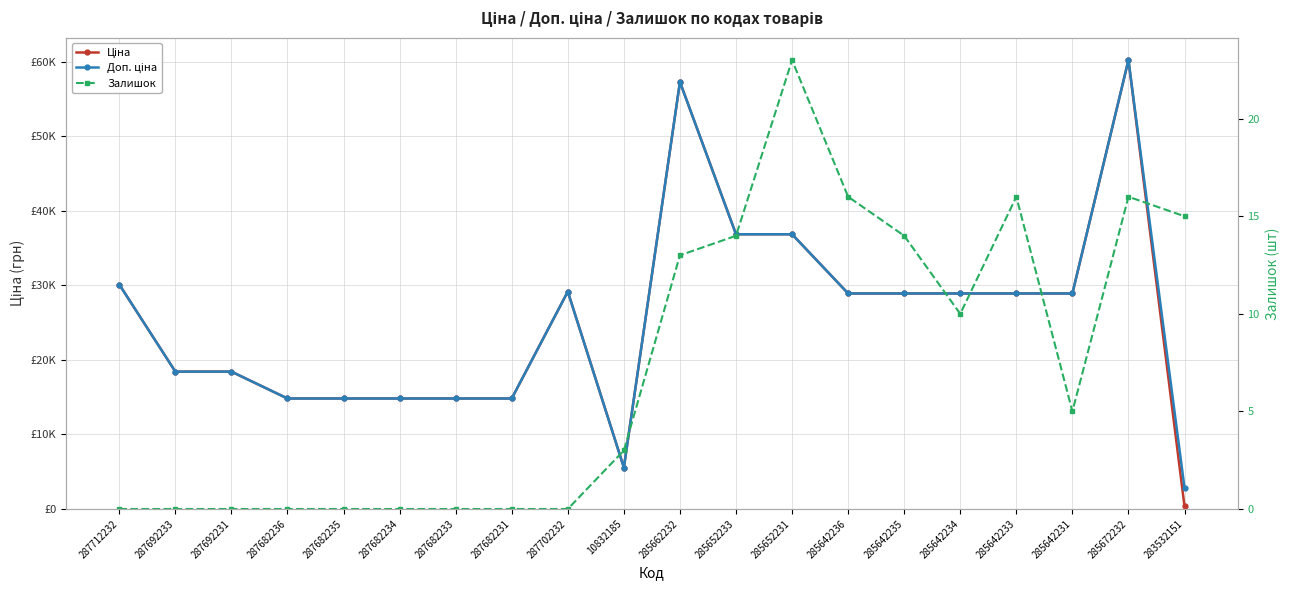

Is this an area chart (filled region under the line)?

No